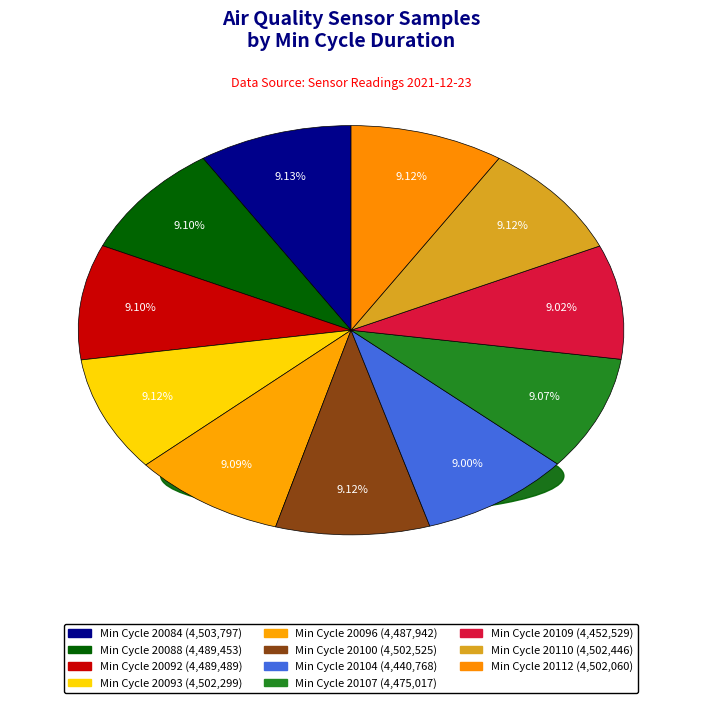

How many slices are in this pie chart?

11